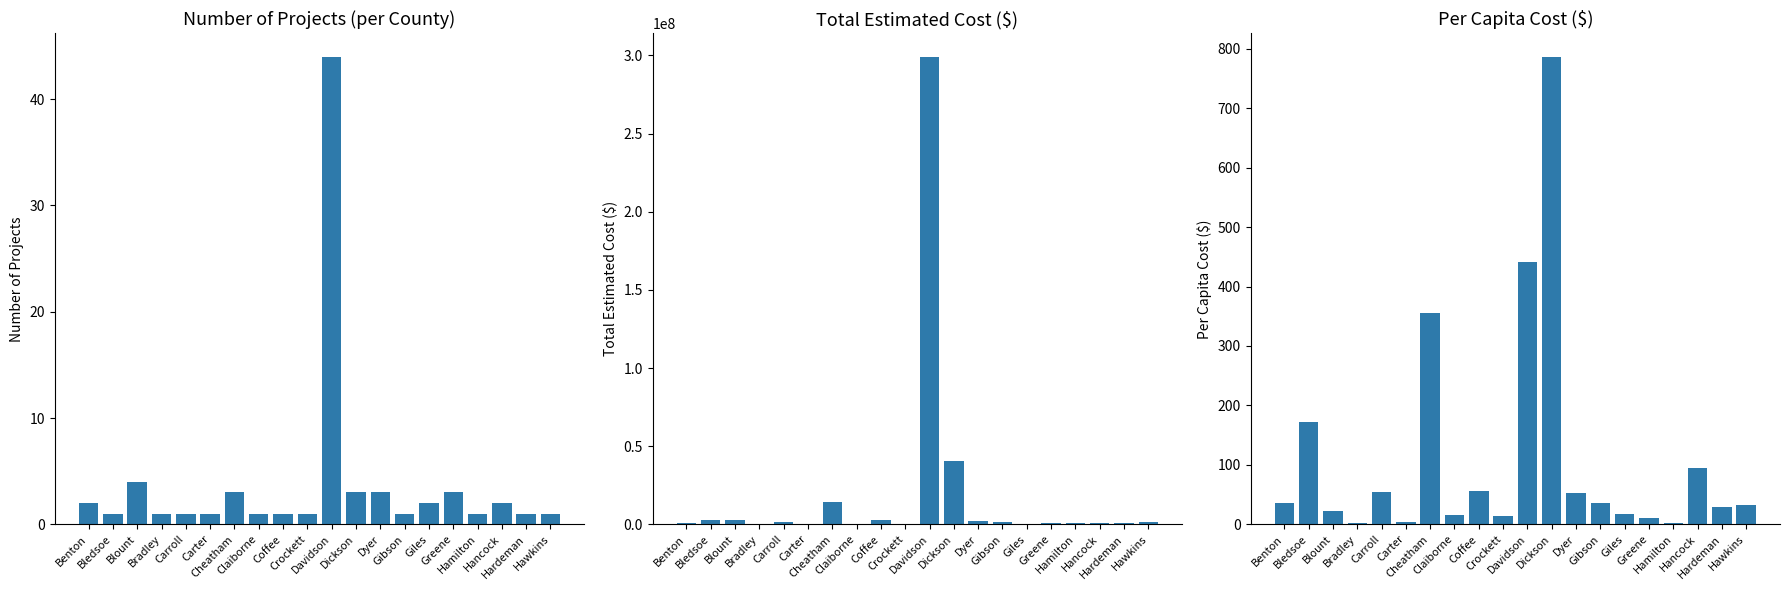

Reading right to left, extract all data points from this chart.

Number of Projects: Hawkins=1.0	Hardeman=1.0	Hancock=2.0	Hamilton=1.0	Greene=3.0	Giles=2.0	Gibson=1.0	Dyer=3.0	Dickson=3.0	Davidson=44.0	Crockett=1.0	Coffee=1.0	Claiborne=1.0	Cheatham=3.0	Carter=1.0	Carroll=1.0	Bradley=1.0	Blount=4.0	Bledsoe=1.0	Benton=2.0
Total Estimated Cost: Hawkins=1800000.0	Hardeman=750000.0	Hancock=622000.0	Hamilton=1000000.0	Greene=779000.0	Giles=500000.0	Gibson=1760000.0	Dyer=2006000.0	Dickson=40500000.0	Davidson=299220000.0	Crockett=200000.0	Coffee=3000000.0	Claiborne=500000.0	Cheatham=14100000.0	Carter=200000.0	Carroll=1500000.0	Bradley=150000.0	Blount=2900000.0	Bledsoe=2500000.0	Benton=575000.0
Per Capita Cost: Hawkins=31.9	Hardeman=29.2	Hancock=94.6	Hamilton=2.8	Greene=11.4	Giles=17.3	Gibson=35.6	Dyer=52.9	Dickson=786.6	Davidson=440.8	Crockett=13.7	Coffee=55.3	Claiborne=15.8	Cheatham=354.8	Carter=3.5	Carroll=53.7	Bradley=1.4	Blount=22.8	Bledsoe=172.4	Benton=35.6